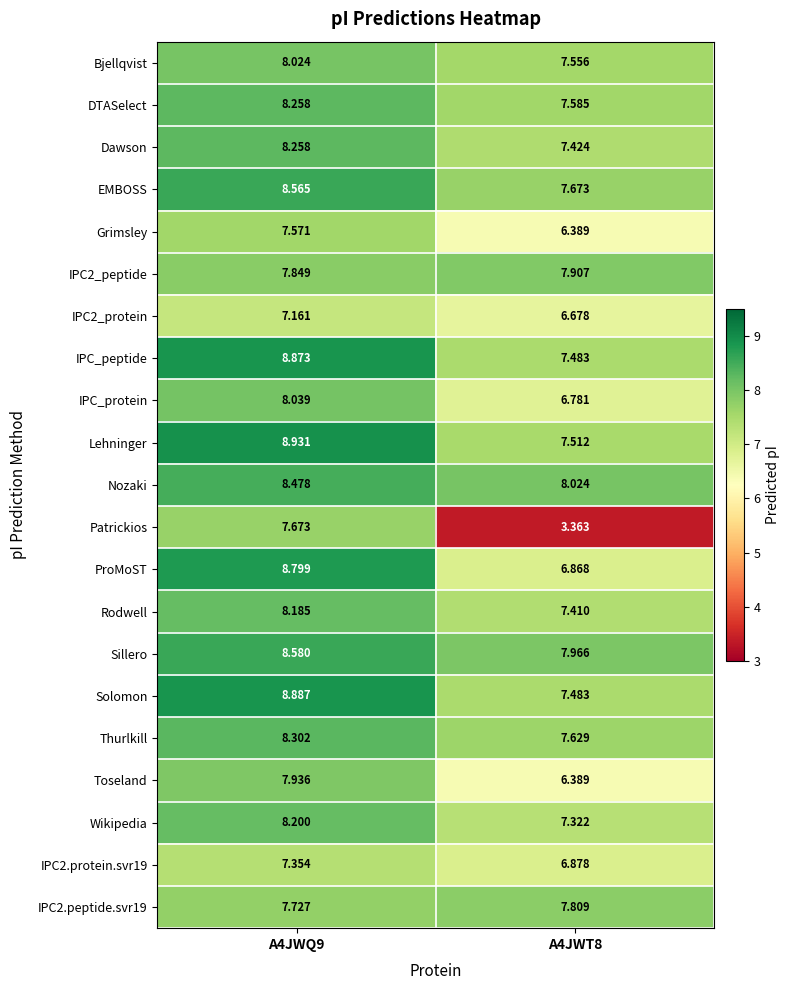

Which series has the largest total across all categories?

Sillero